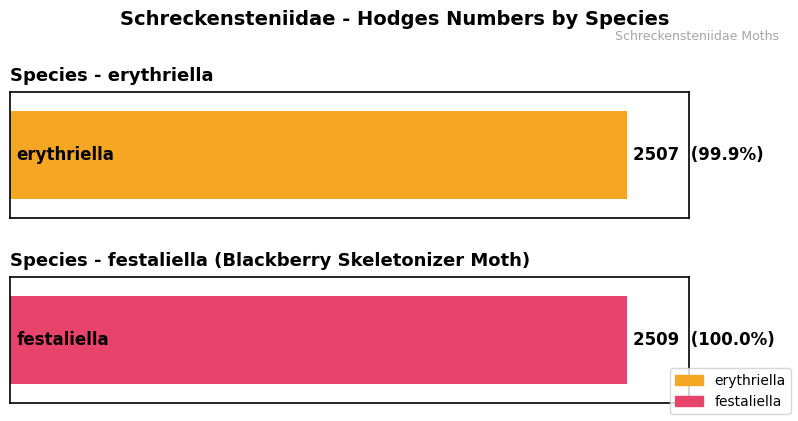

What is the value of the 2nd bar from the left?

2509